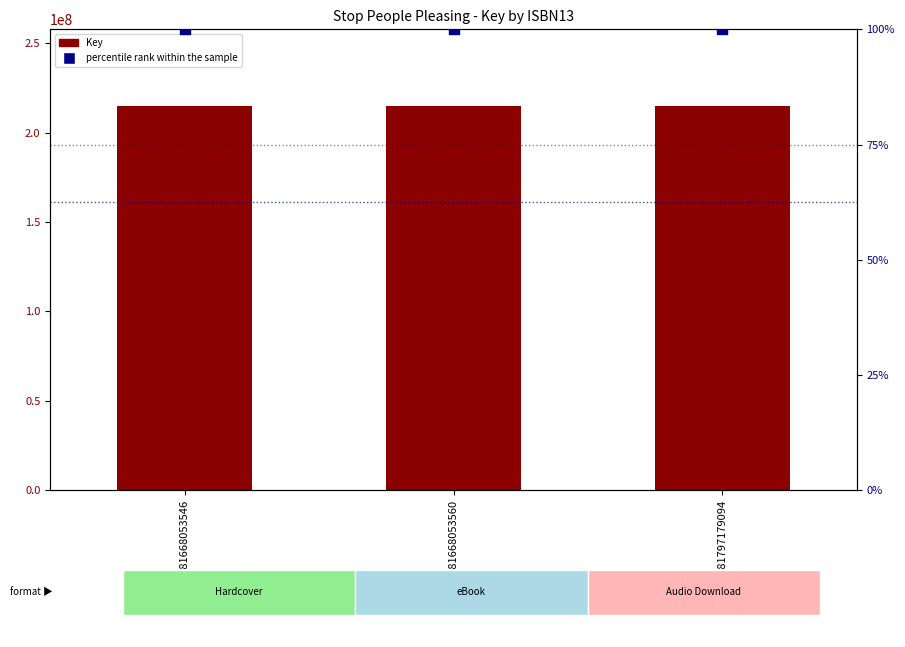

What are all the series names shown in the legend?

Key, percentile rank within the sample